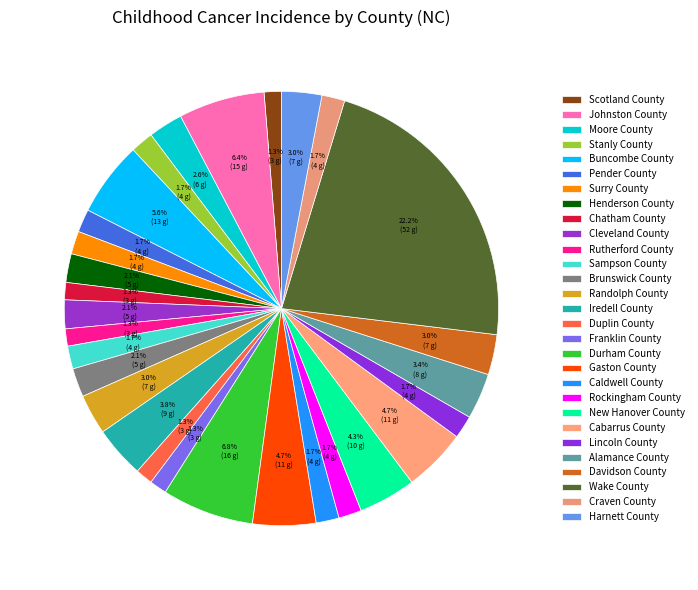

Count the number of slices in the pie.

29